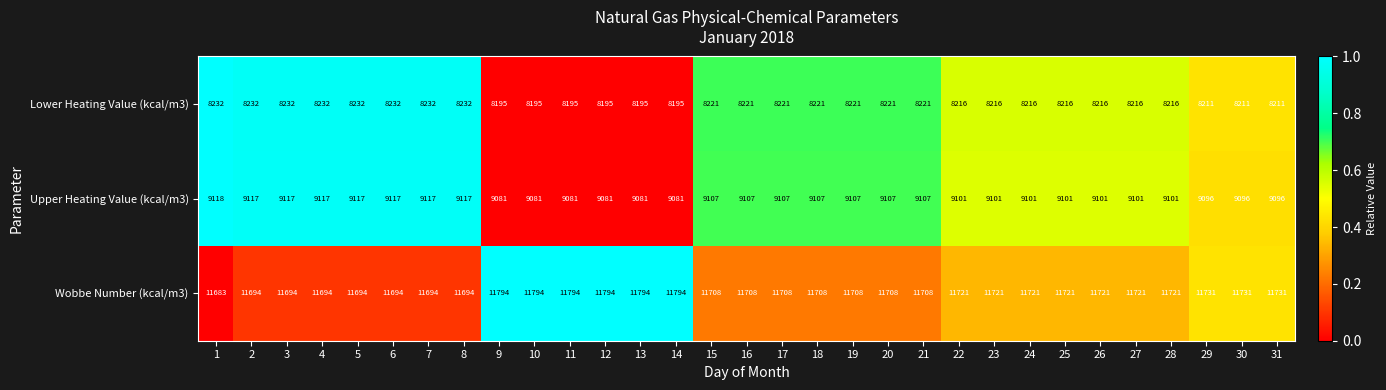

The Upper Heating Value (kcal/m3) series shows 4951 at 14. True or false?

False